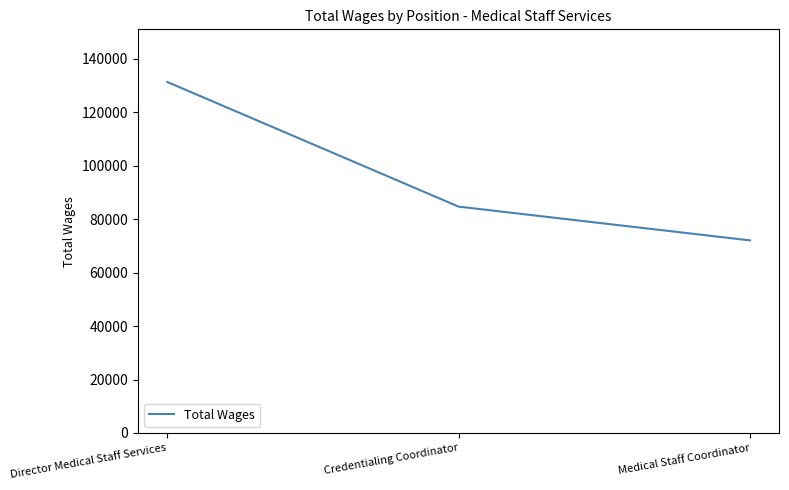

Rank the categories by value from highest to lowest.

Director Medical Staff Services, Credentialing Coordinator, Medical Staff Coordinator